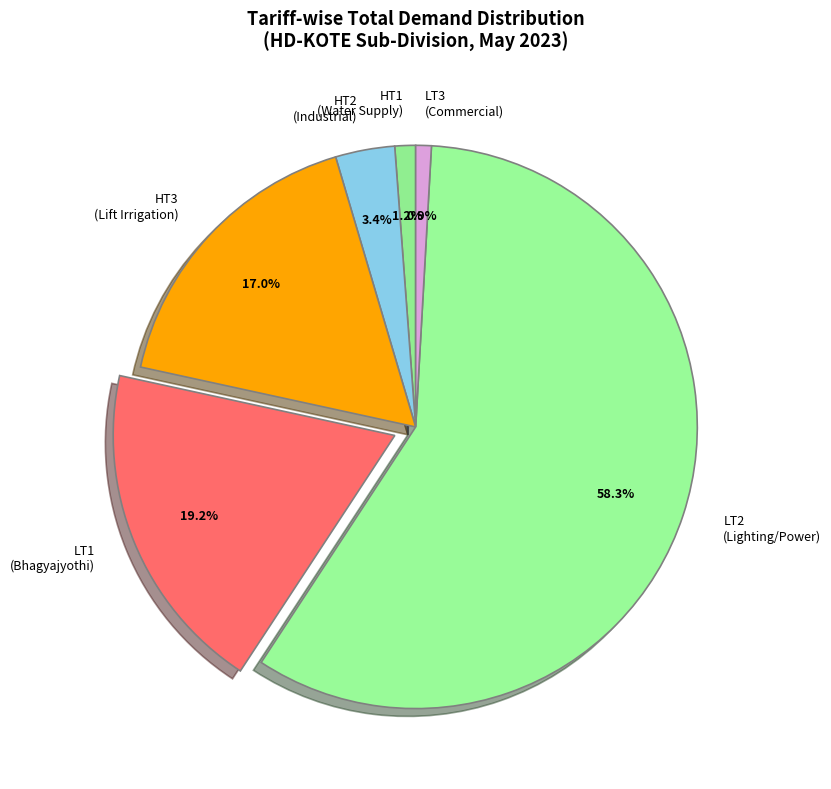

To the nearest percent, what is the difference between the largest and smallest slice percentages?

57%